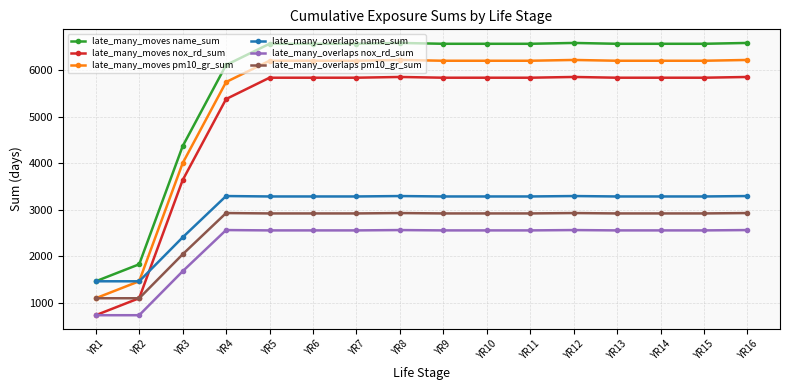

What is the spread (max minus min) of values at YR6?

4015